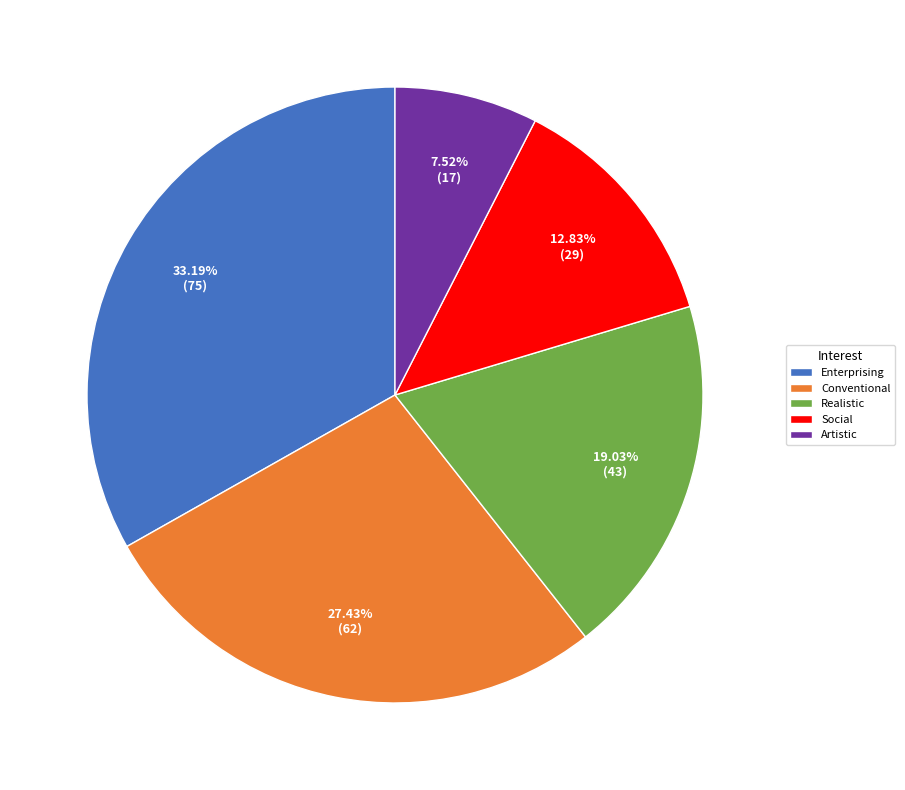

Is the sum of Social and Conventional greater than half?

No